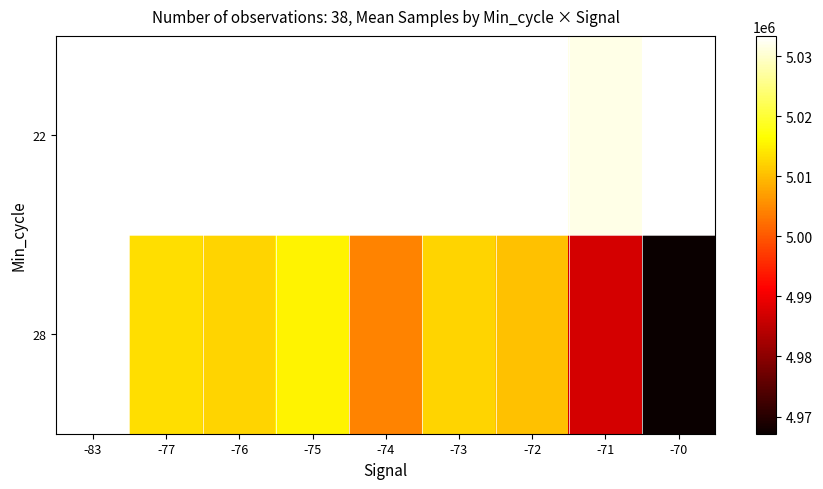

Which label corresponds to the smallest value in the chart?

-70